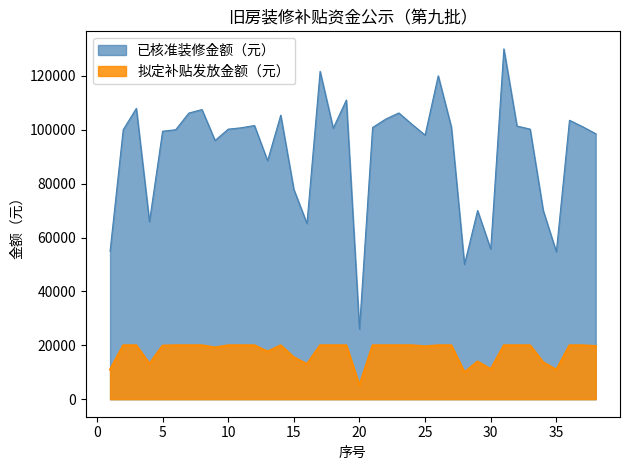

How many data points in 已核准装修金额（元） are above 100550?

18